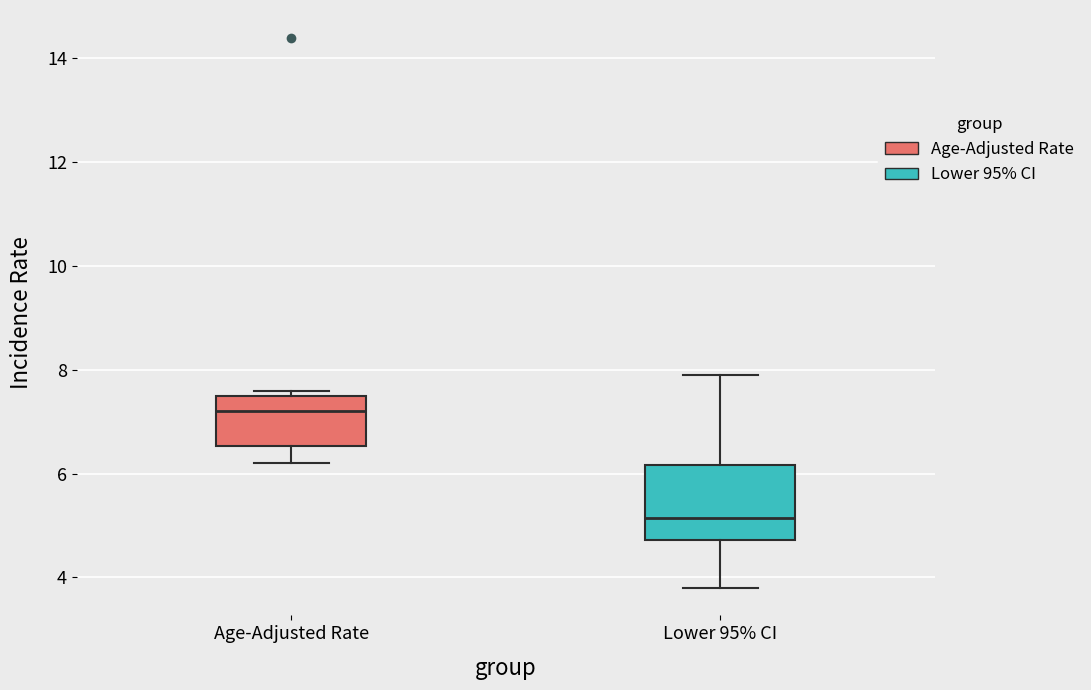

Which box's median line is the highest?

Age-Adjusted Rate